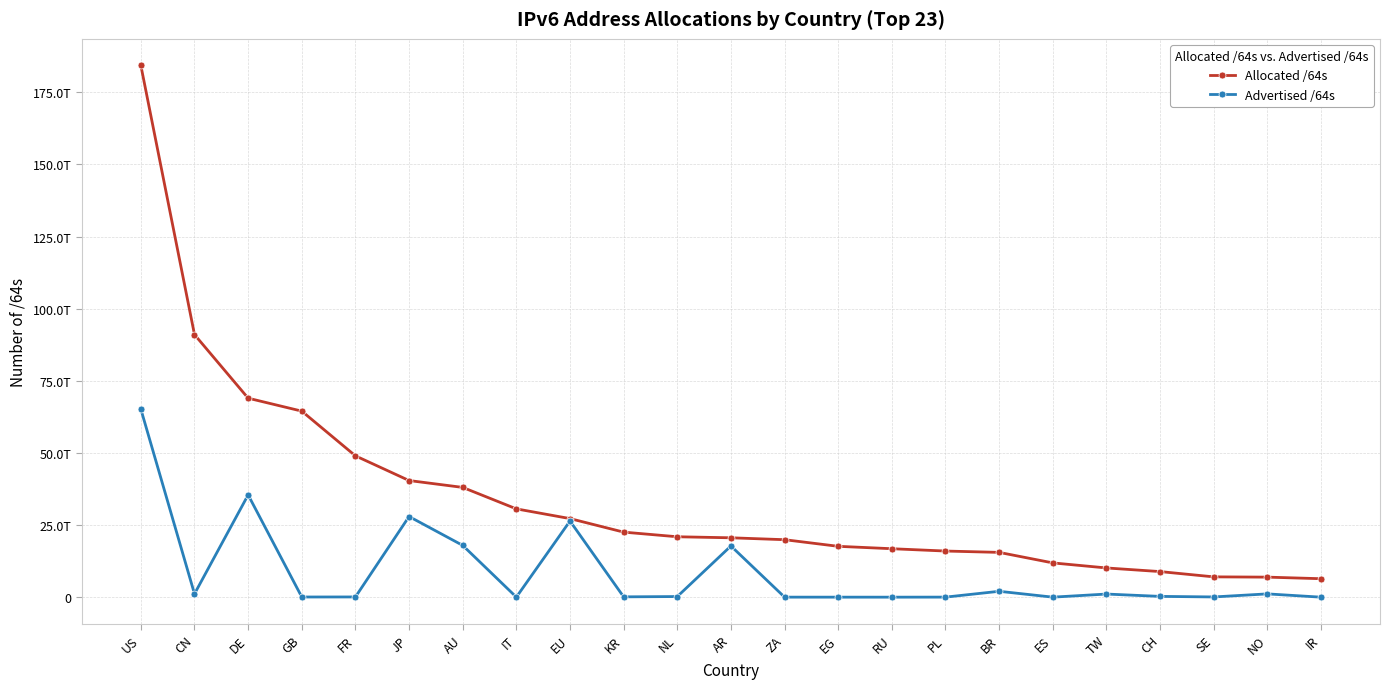

Reading right to left, transcribe all the data shown in this chart.

Allocated /64s: 6403796631552	6949278842880	7043765764096	8873410822144	10131828310016	11884175753216	15526929956864	15994468433920	16797631512576	17630840881152	19928654675968	20585946021888	20942278754304	22552873598977	27242978344960	30610232967168	38053472436224	40433369481217	48992697647104	64493238943744	68981494513664	91018948116480	184324807852032
Advertised /64s: 4294967296	1142461431808	81604509696	274878103552	1083959279616	12884901888	2038538764288	22011772928	4295622656	8589934592	12952010752	17750027665408	219044052992	115712917504	26396869197824	21474902016	17949006692352	27962134822912	79993831424	60129869824	35454955880448	1144474828800	65188508794880